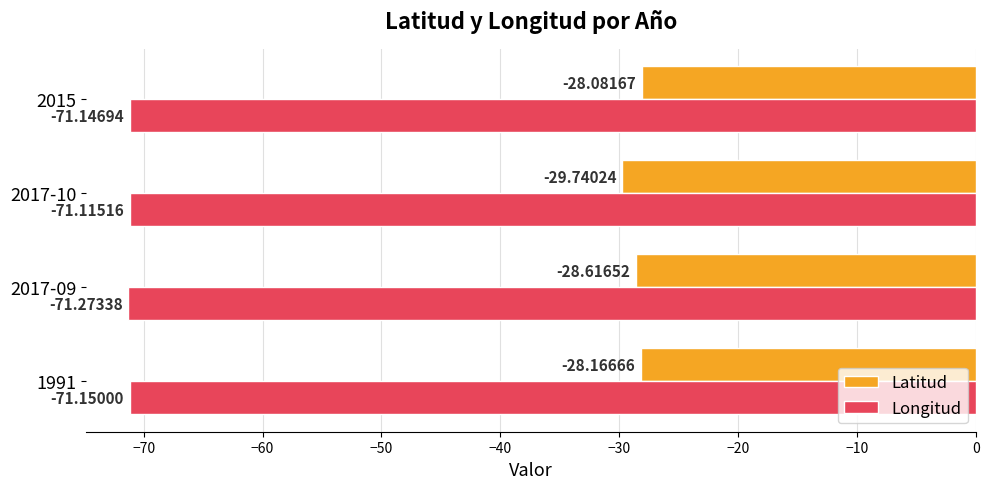

What is the difference between the maximum and minimum values in the Latitud series?

1.7